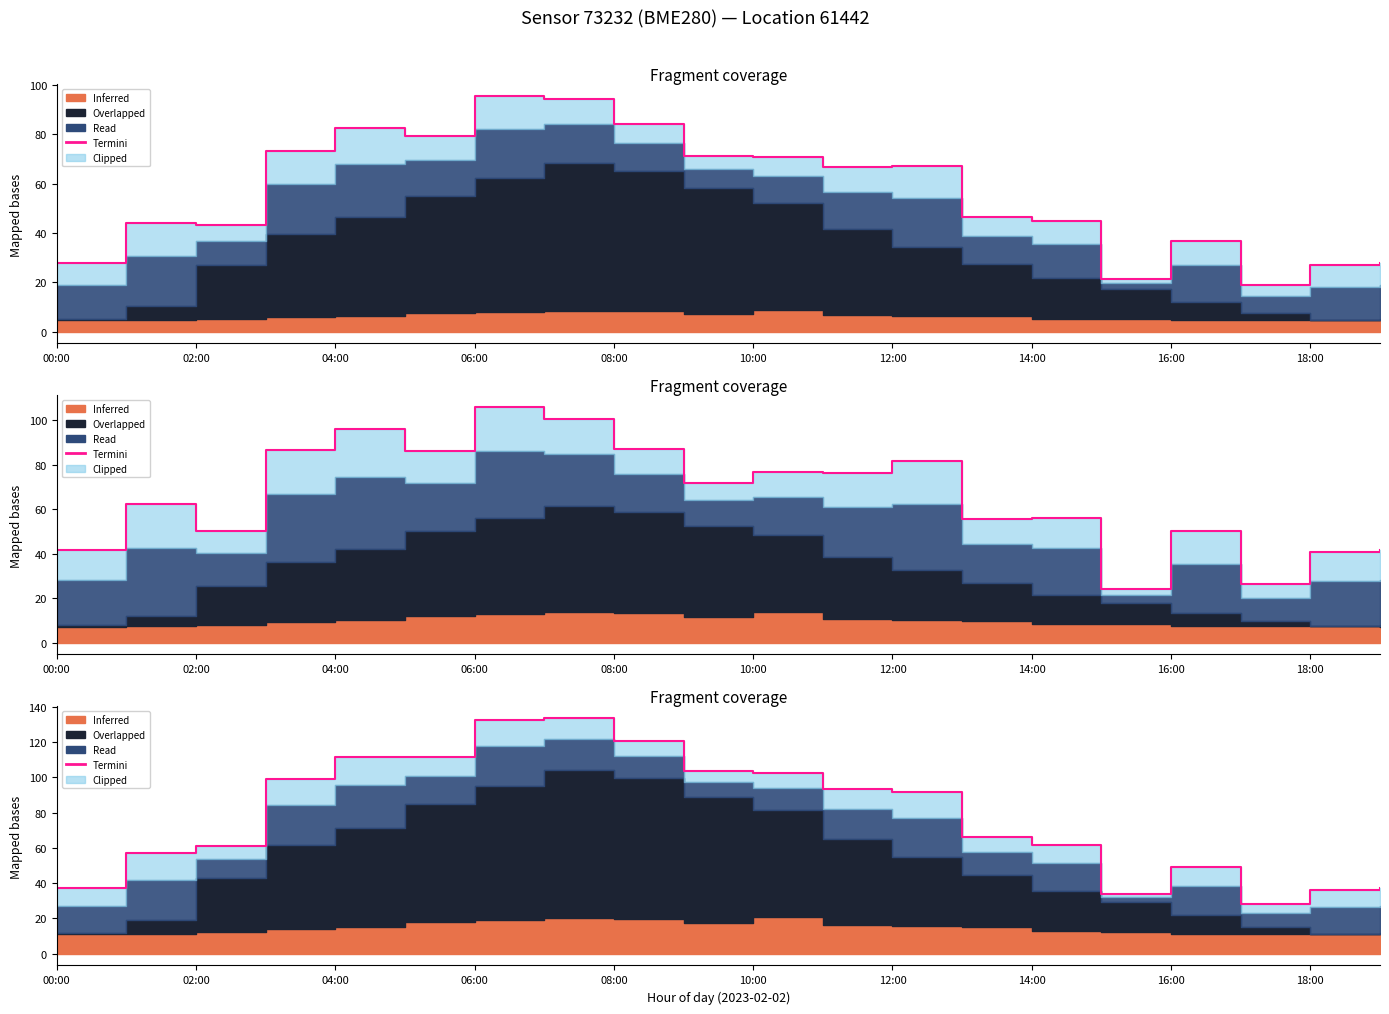

What is the difference between the second highest and minimum values?

104.6